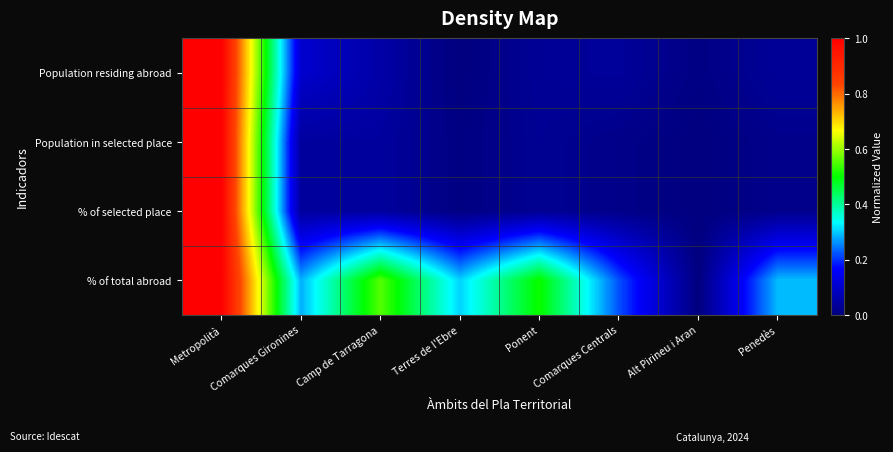

What is the greatest value displayed?

1.0